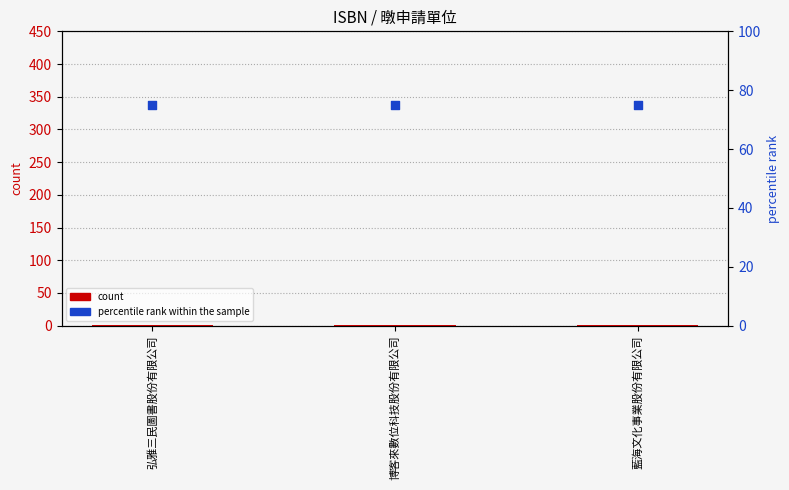

Is the value of percentile rank within the sample at 博客來數位科技股份有限公司 greater than the value of count at 弘雅三民圖書股份有限公司?

Yes